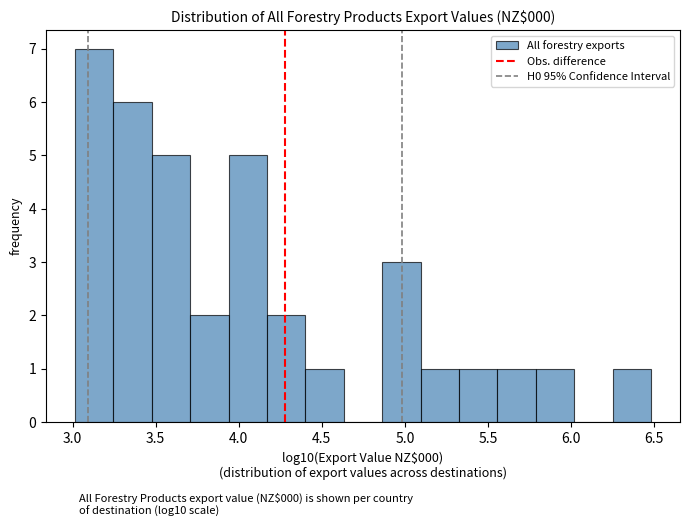

Reading left to right, list every bar in this chart as the range it spans on the x-axis followed by its height. Neither the bar edges nor the heights are printed on the chart, so give them approximately, as read against the axes.

3.00 to 3.25: 7
3.25 to 3.50: 6
3.50 to 3.70: 5
3.70 to 3.95: 2
3.95 to 4.15: 5
4.15 to 4.40: 2
4.40 to 4.65: 1
4.65 to 4.85: 0
4.85 to 5.10: 3
5.10 to 5.35: 1
5.35 to 5.55: 1
5.55 to 5.80: 1
5.80 to 6.00: 1
6.00 to 6.25: 0
6.25 to 6.50: 1